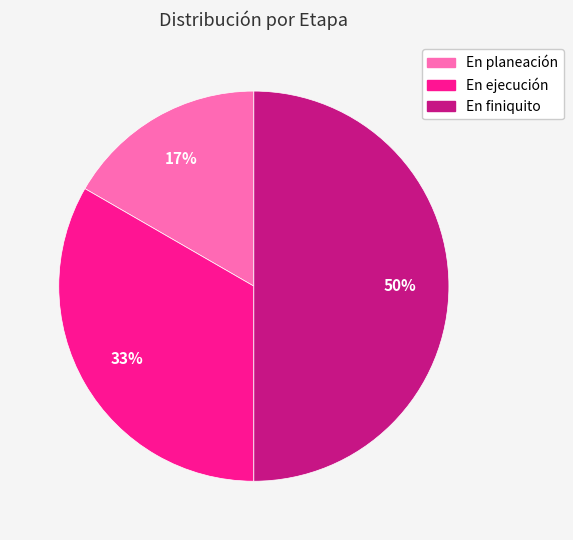

Does En planeación represent more than half of the total?

No